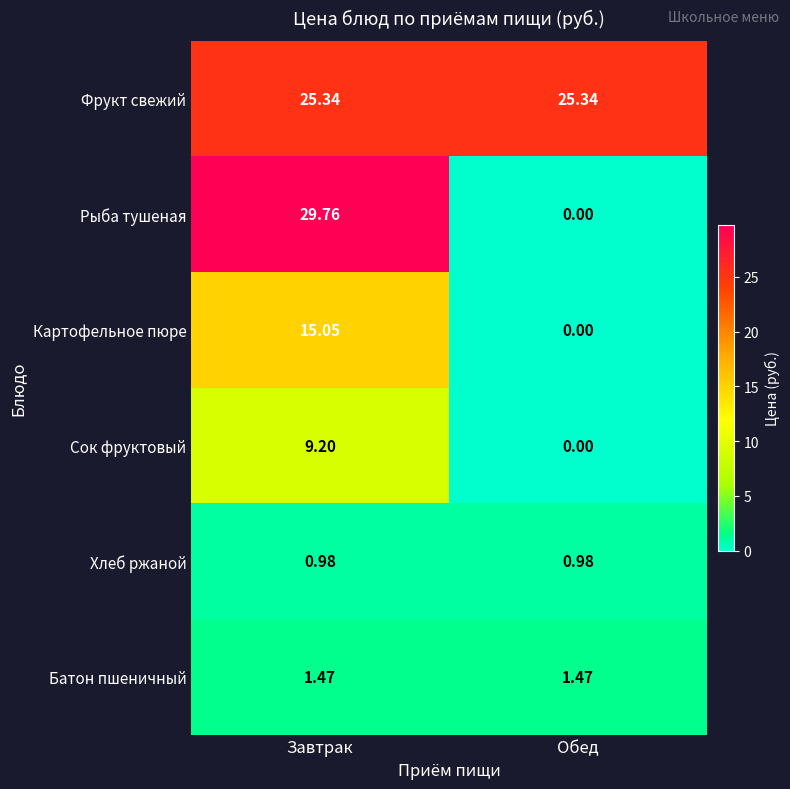

Rank the series at Завтрак from highest to lowest value.

Рыба тушеная, Фрукт свежий, Картофельное пюре, Сок фруктовый, Батон пшеничный, Хлеб ржаной